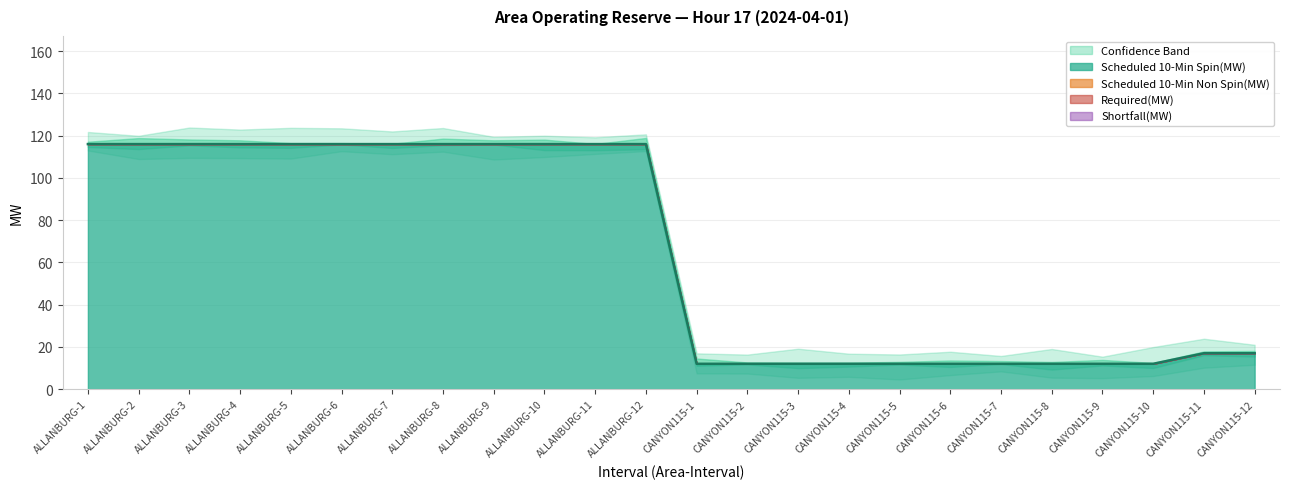

Rank the series at ALLANBURG-5 from lowest to highest value.

Scheduled 10-Min Non Spin(MW), Required(MW), Shortfall(MW), Scheduled 10-Min Spin(MW)